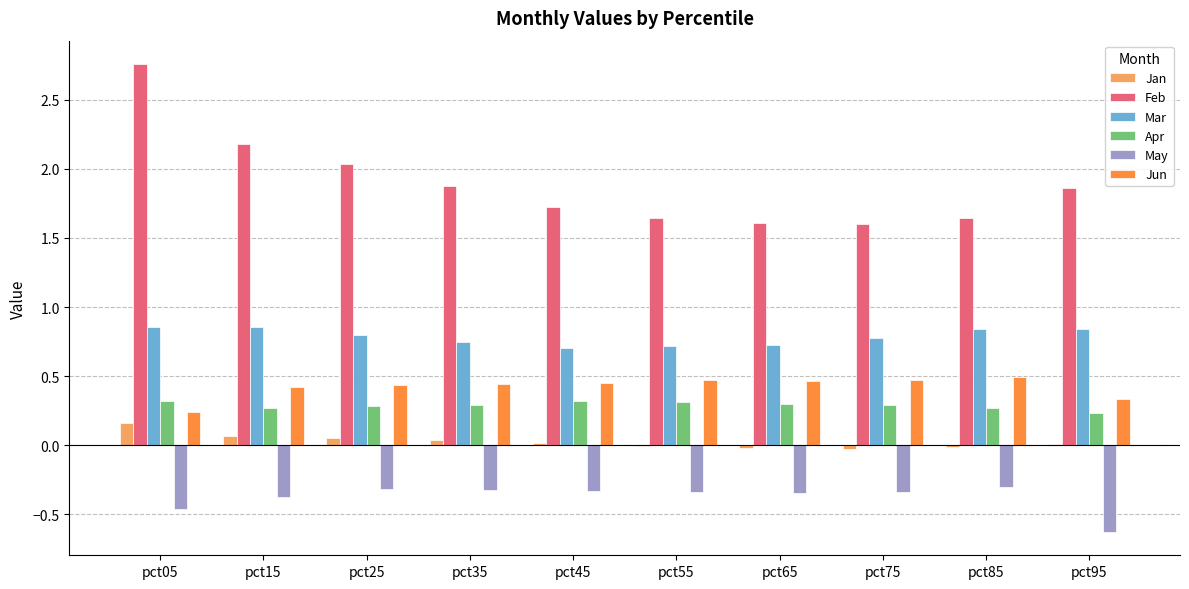

Are the bars horizontal?

No